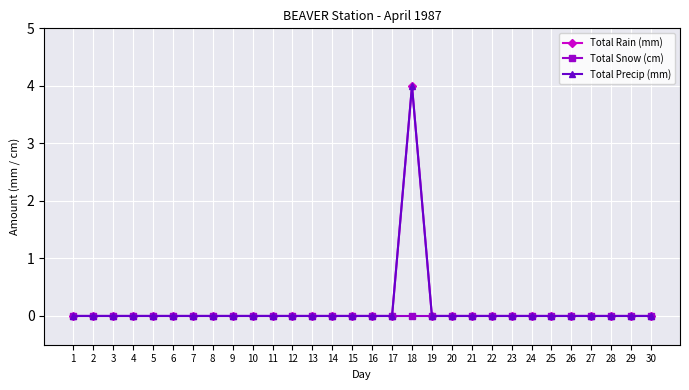

True or false: Total Precip (mm) and Total Rain (mm) intersect in this chart.

False